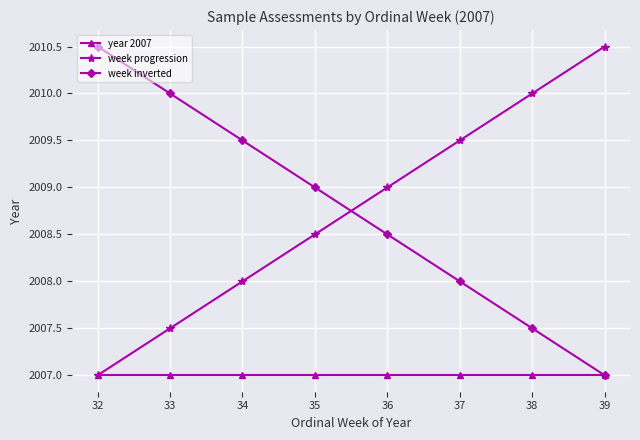

True or false: week inverted and week progression cross at least once.

True